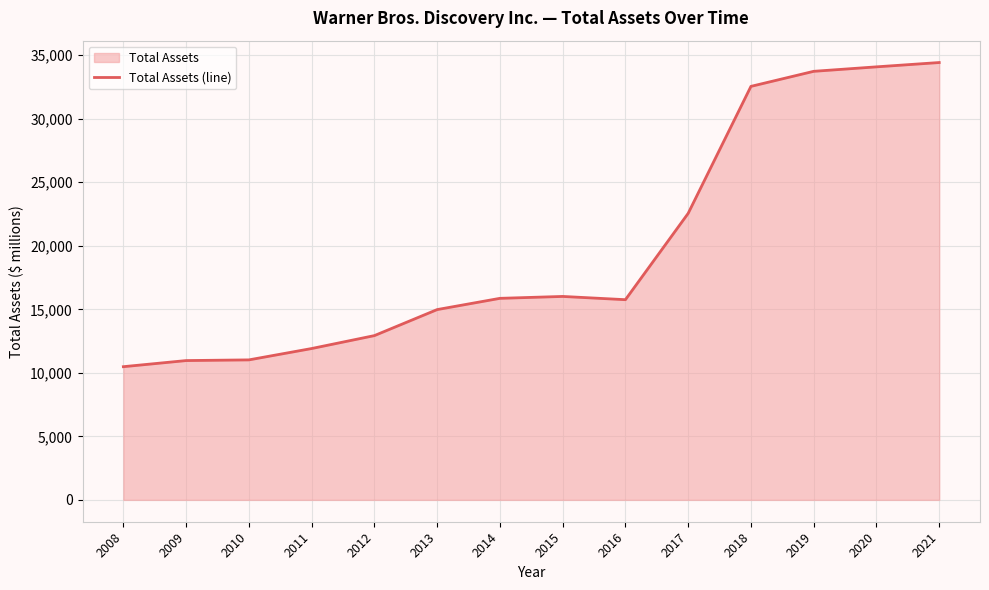

What is the value of the 14th point from the left?

34427